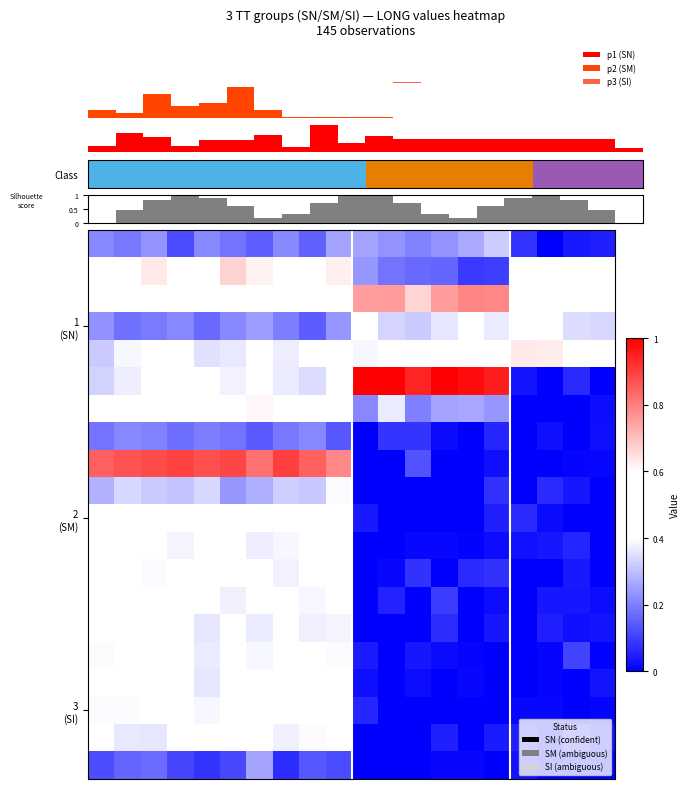

Count the number of categories in the chart.

20